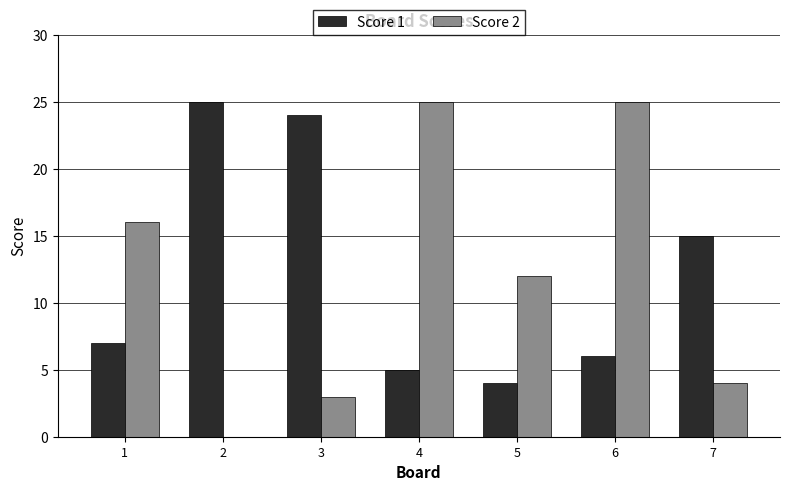

Is the value of Score 1 at 6 greater than the value of Score 2 at 1?

No